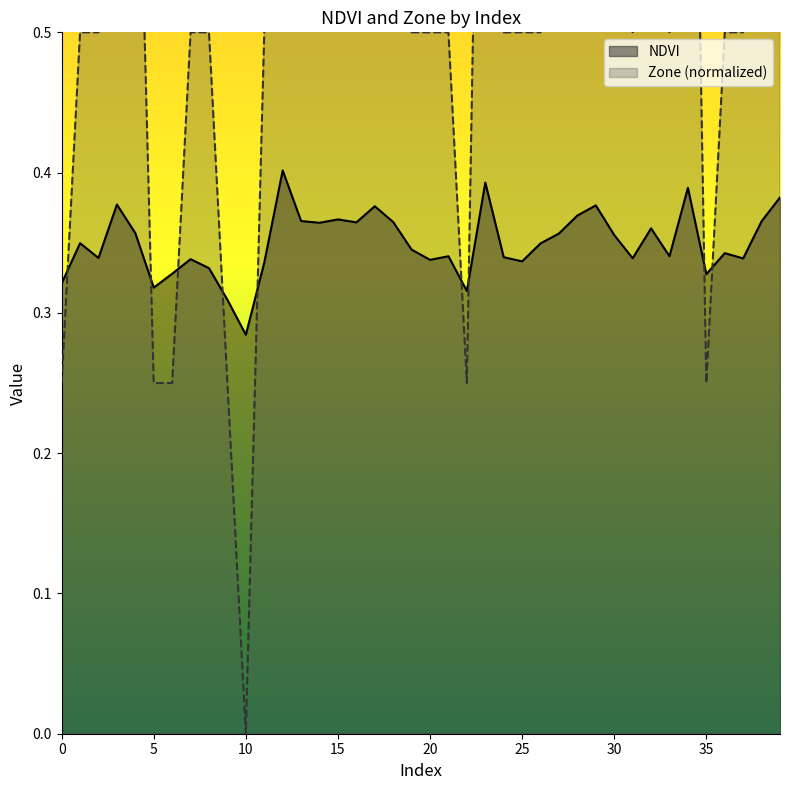

What is the difference between the highest and lowest values at 33?

0.2